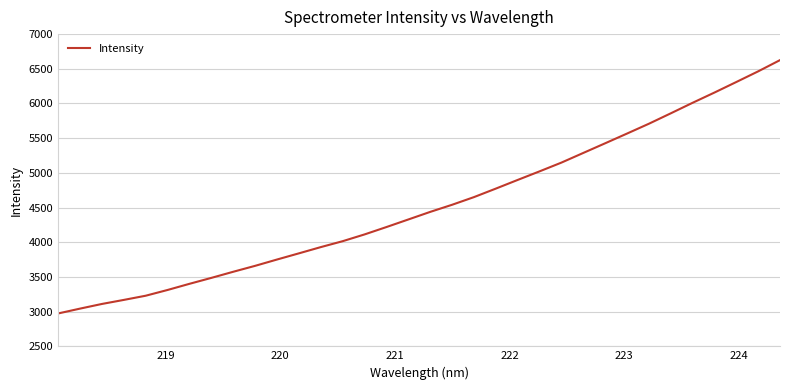

What is the minimum value shown in the chart?

2973.3